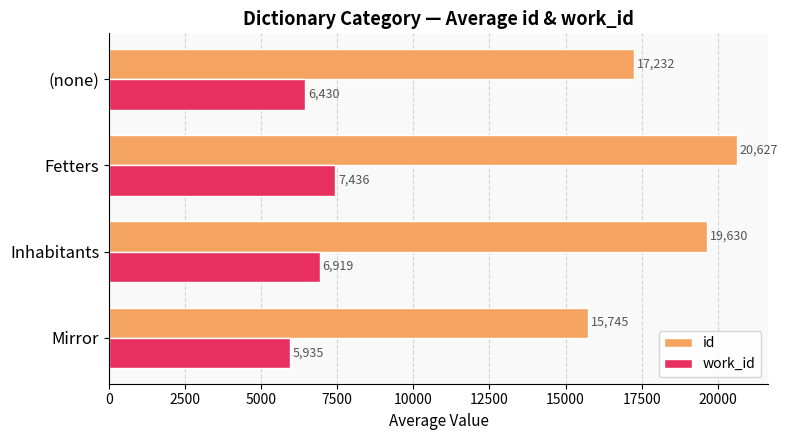

The value of work_id at Mirror is 5935. True or false?

True